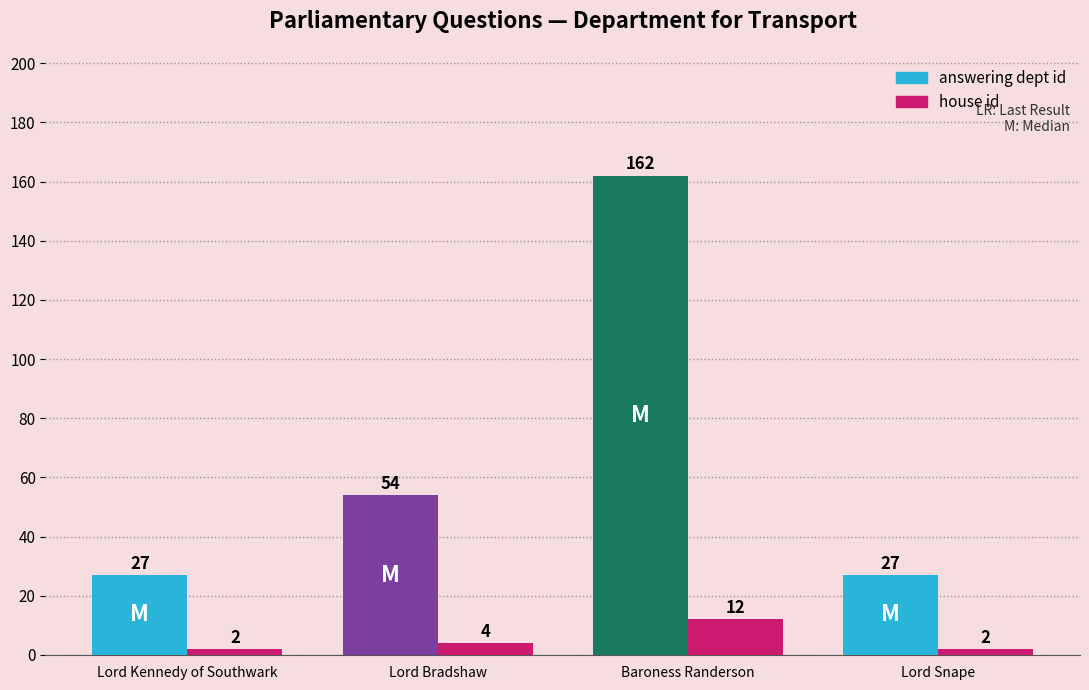

Which series has the largest range (max minus min)?

answering dept id